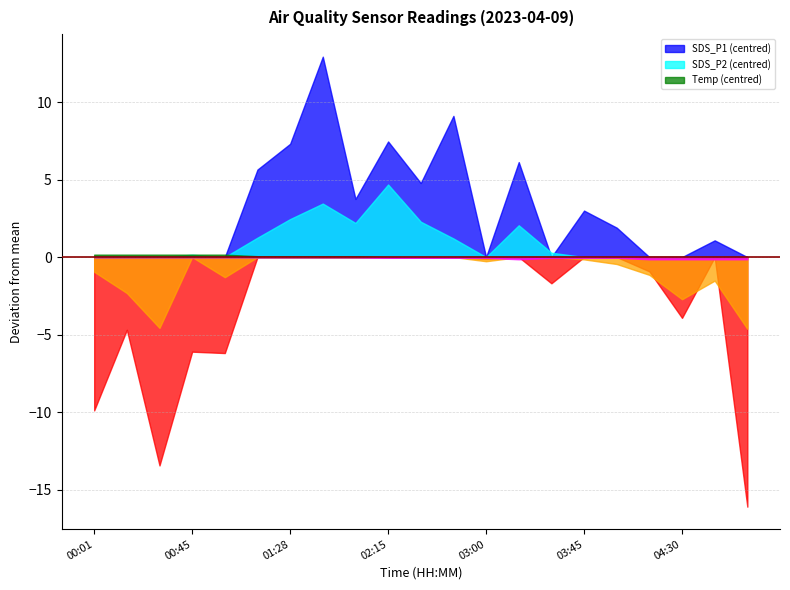

What is the smallest value displayed?

-16.1